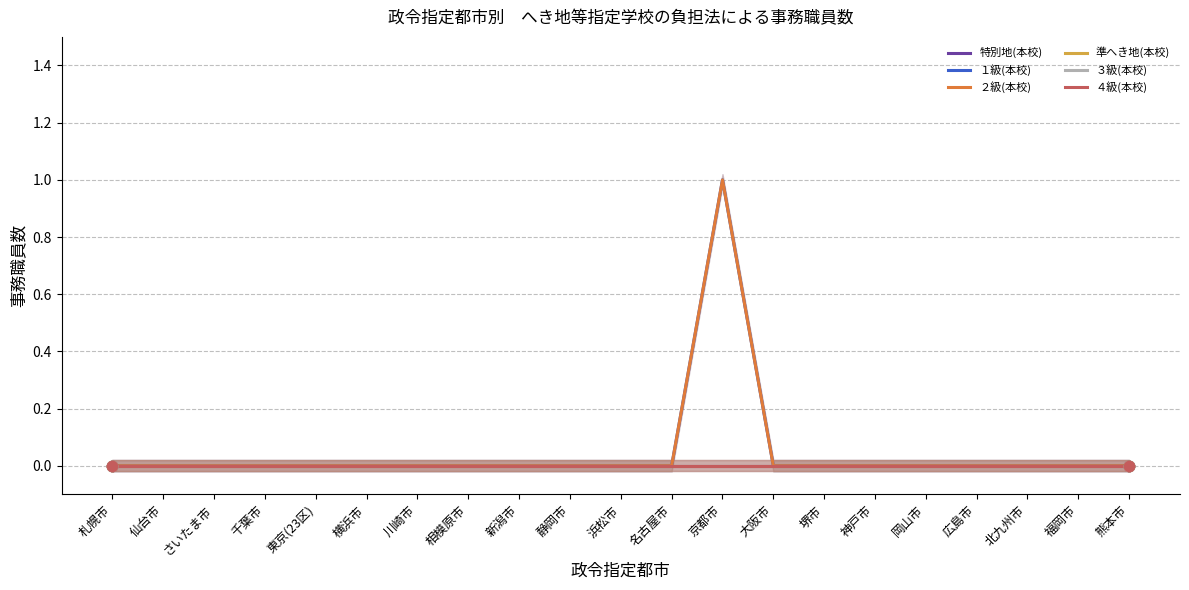

Which series contains the lowest Y value?

特別地(本校)